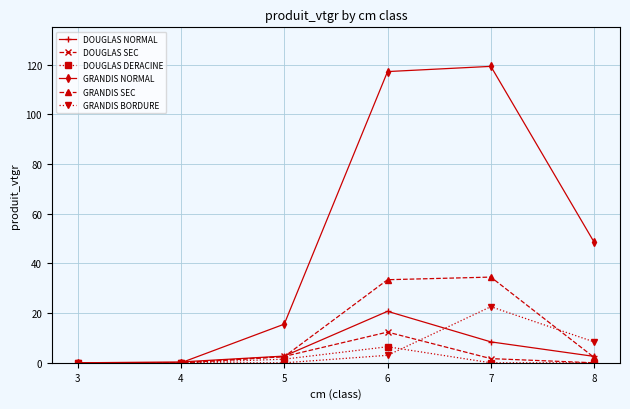

The DOUGLAS NORMAL series shows 8.4 at 7. True or false?

True